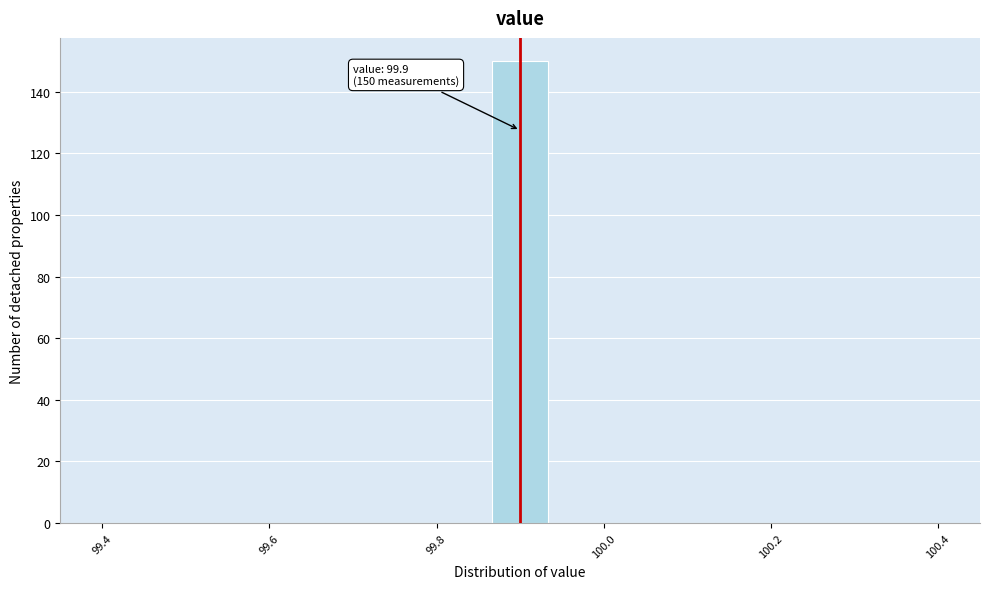

Read against the x-axis, roughly where is the centre of the tallest bar?

99.90